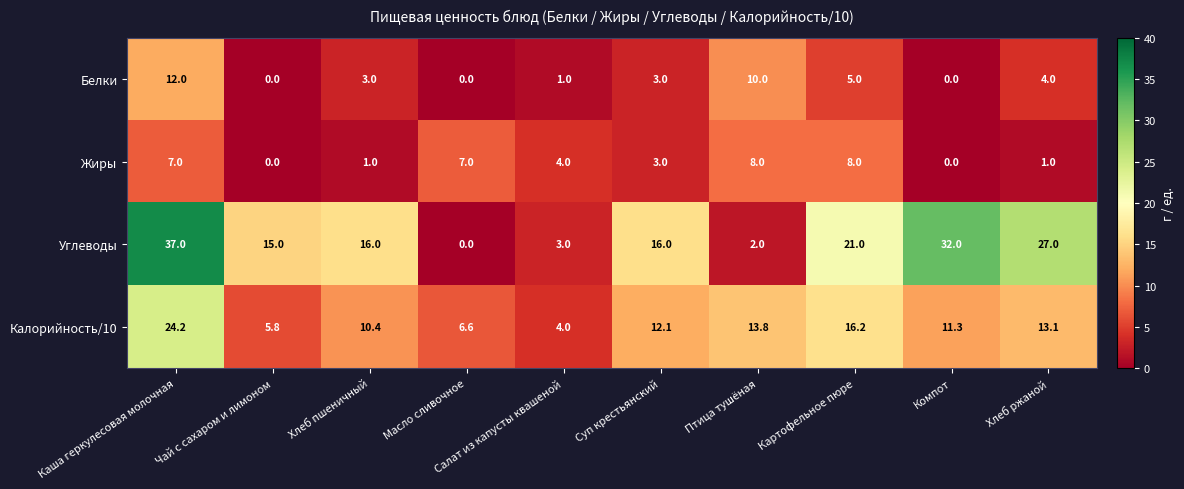

What is the maximum value for Калорийность/10?

24.2